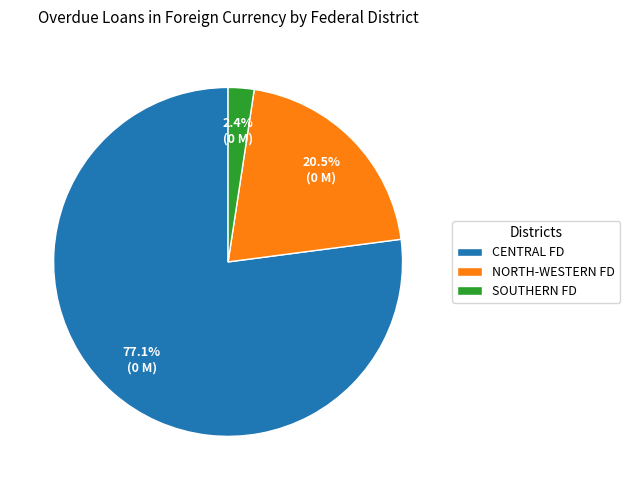

Which category has the biggest portion of the pie?

CENTRAL FD